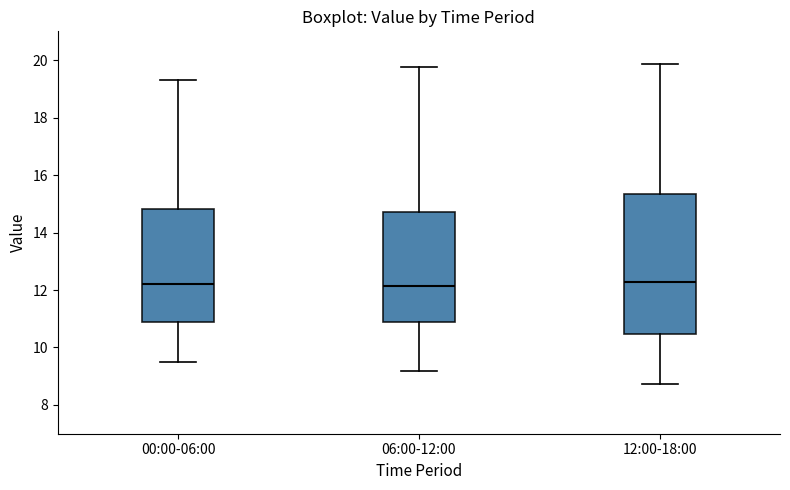

Which box is the tallest, from its lower edge to its upper edge?

12:00-18:00